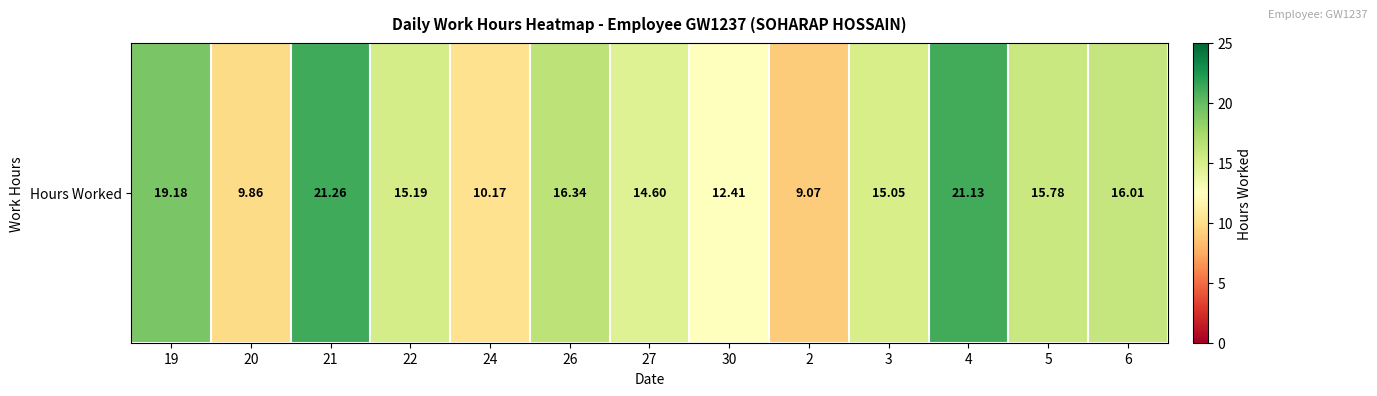

Reading right to left, extract all data points from this chart.

16.0	15.8	21.1	15.1	9.1	12.4	14.6	16.3	10.2	15.2	21.3	9.9	19.2